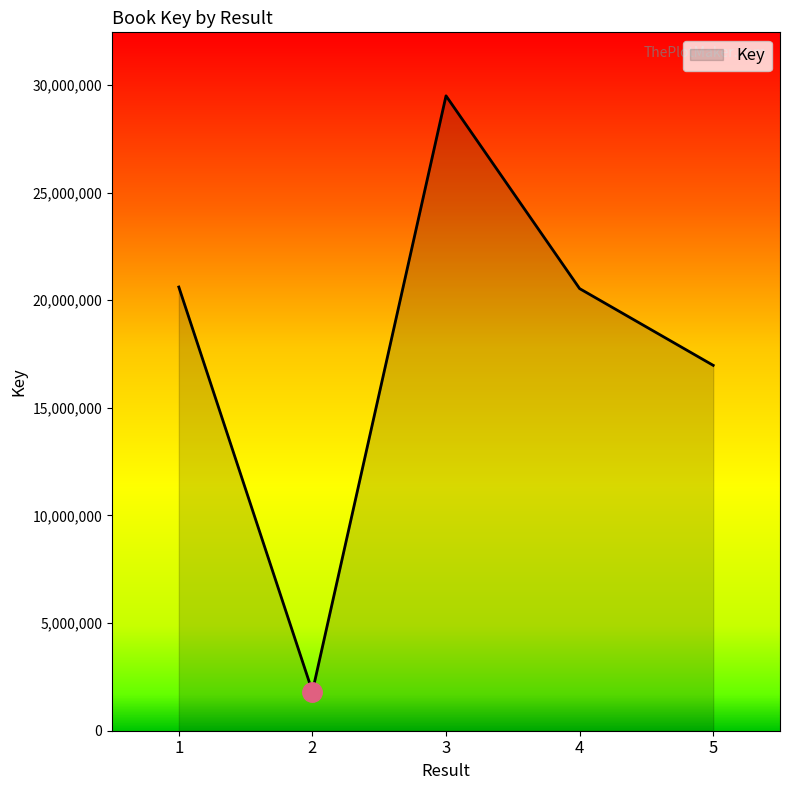

What value does the data have at 4?

20539217